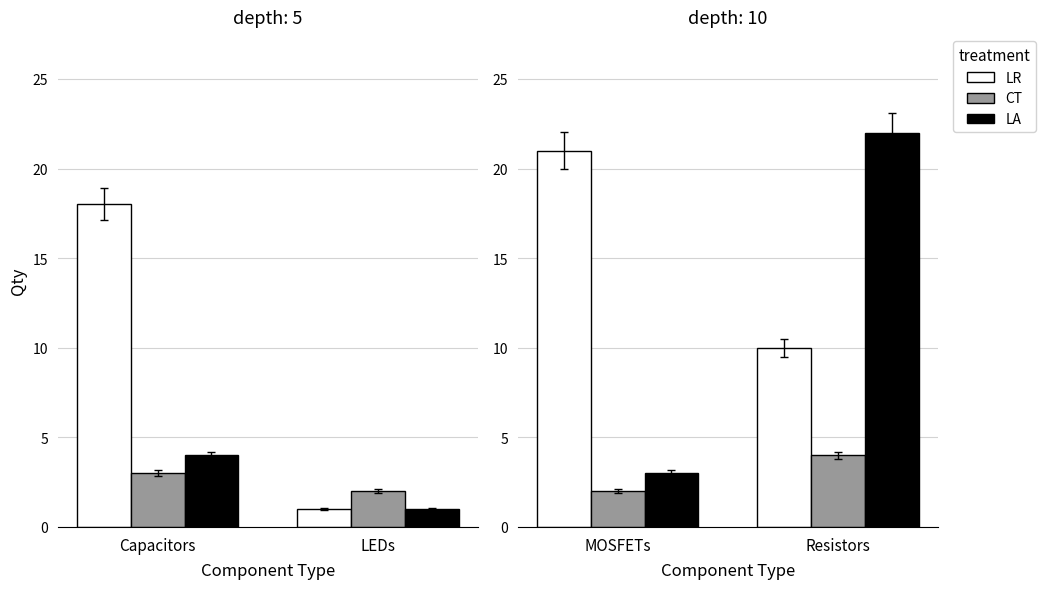

At how many categories does at least one series exceed 18?

2